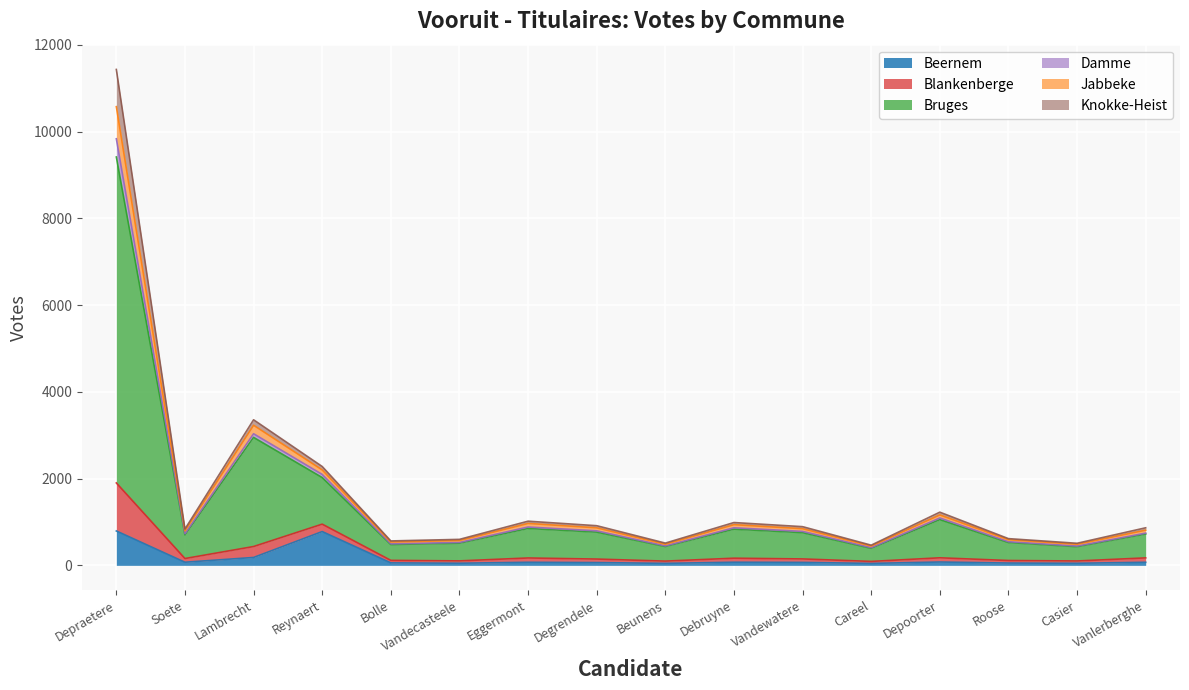

How many data points does each series have?

16